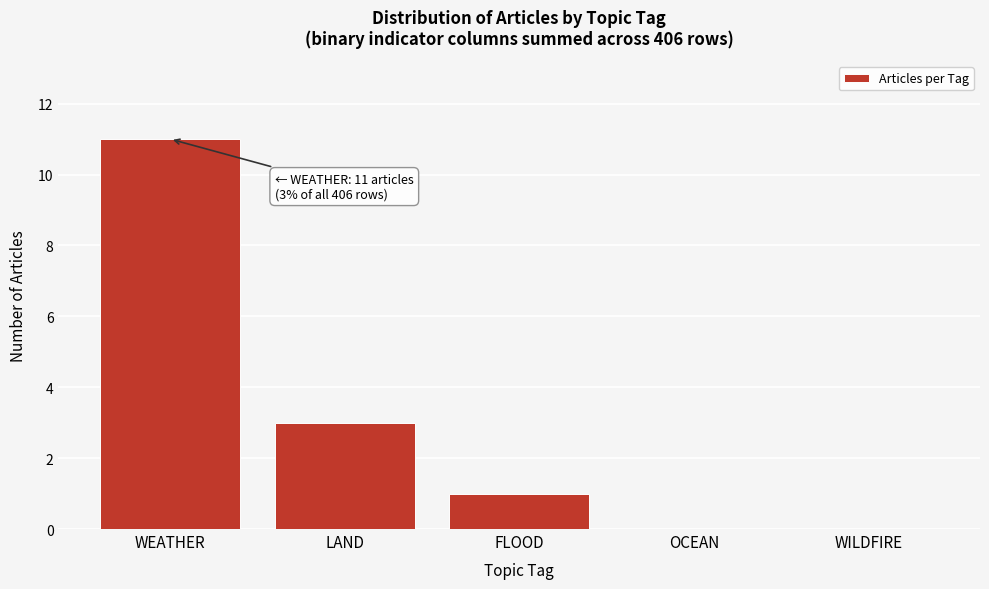

Reading left to right, what are all the values shown in this chart?

WEATHER=11	LAND=3	FLOOD=1	OCEAN=0	WILDFIRE=0